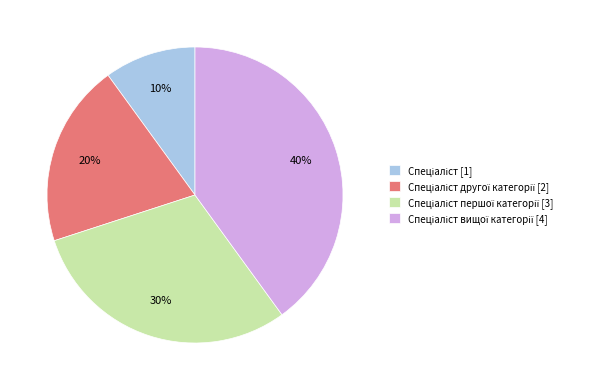

How many segments does this pie chart have?

4